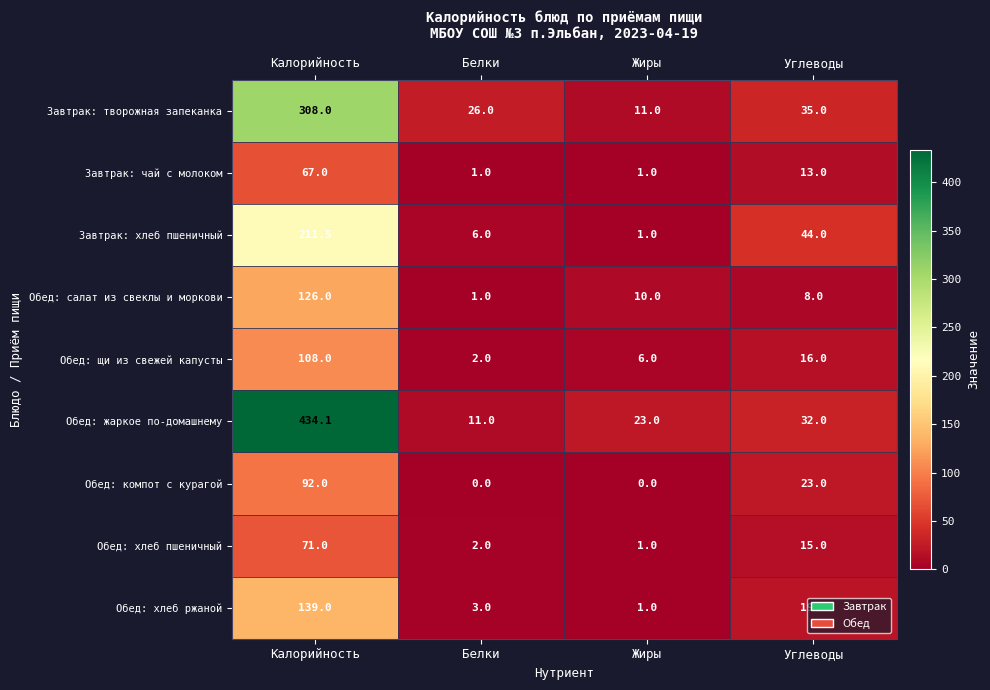

What is the difference between the Завтрак: хлеб пшеничный values at Углеводы and Жиры?

43.0